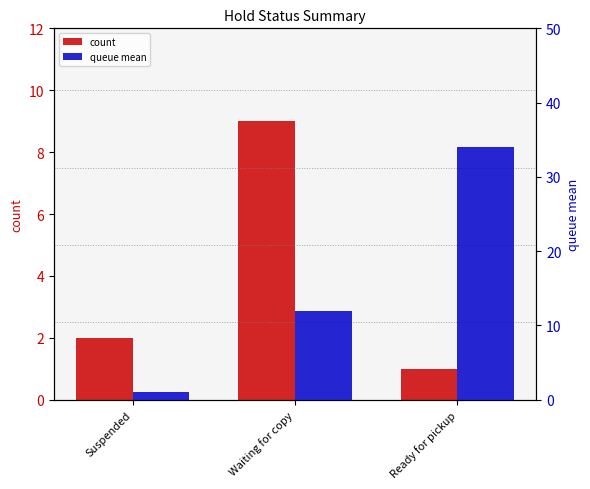

What is the label of the 3rd bar from the left?

Ready for pickup